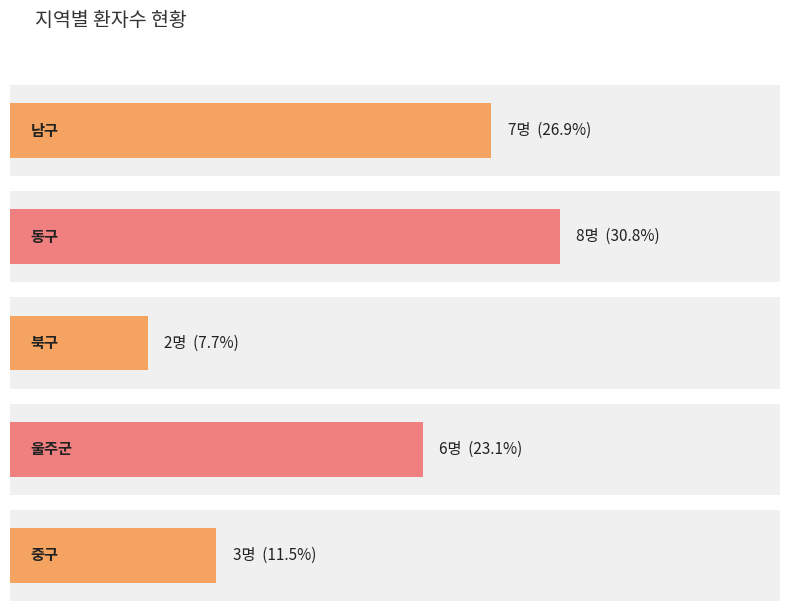

At which label is 환자수 closest to 5?

울주군